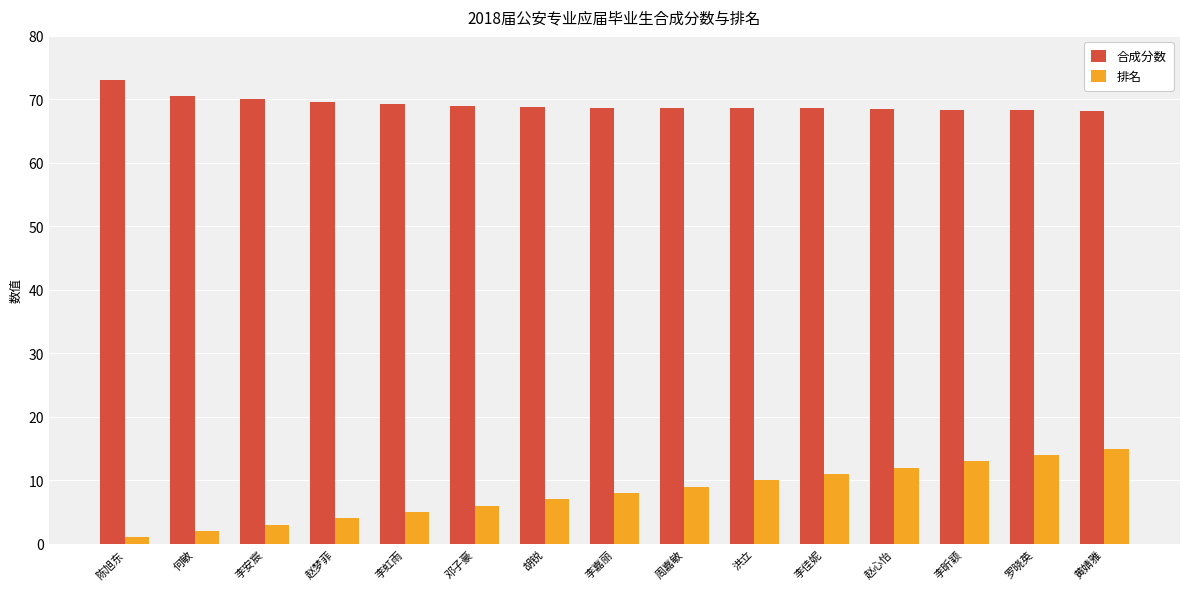

Rank the categories by 排名 value from highest to lowest.

黄婧雅, 罗晓英, 李昕颖, 赵心怡, 李佳妮, 洪立, 周嘉敏, 李嘉丽, 胡锐, 邓子豪, 李虹雨, 赵梦菲, 李安宸, 何敏, 陈旭东